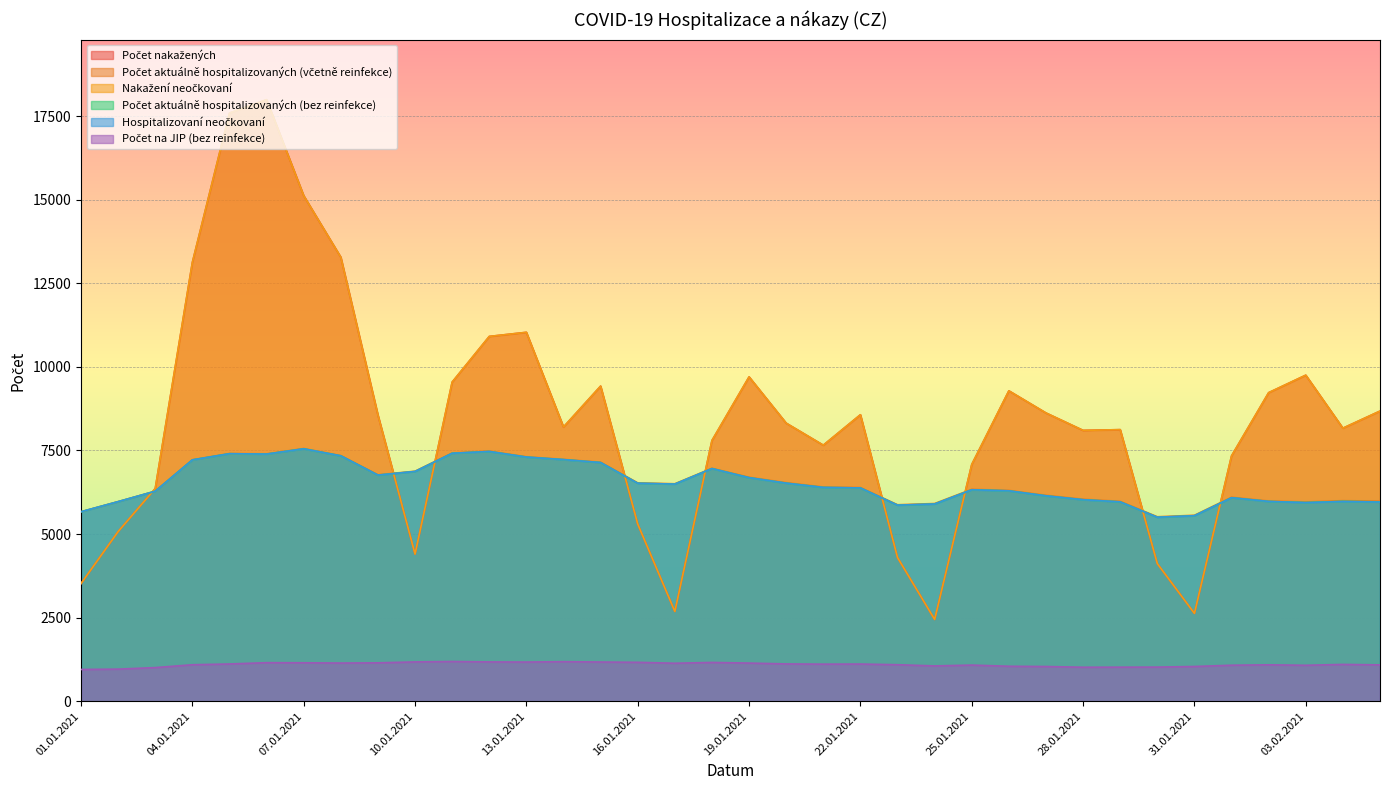

What is the maximum value for Hospitalizovaní neočkovaní?

7549